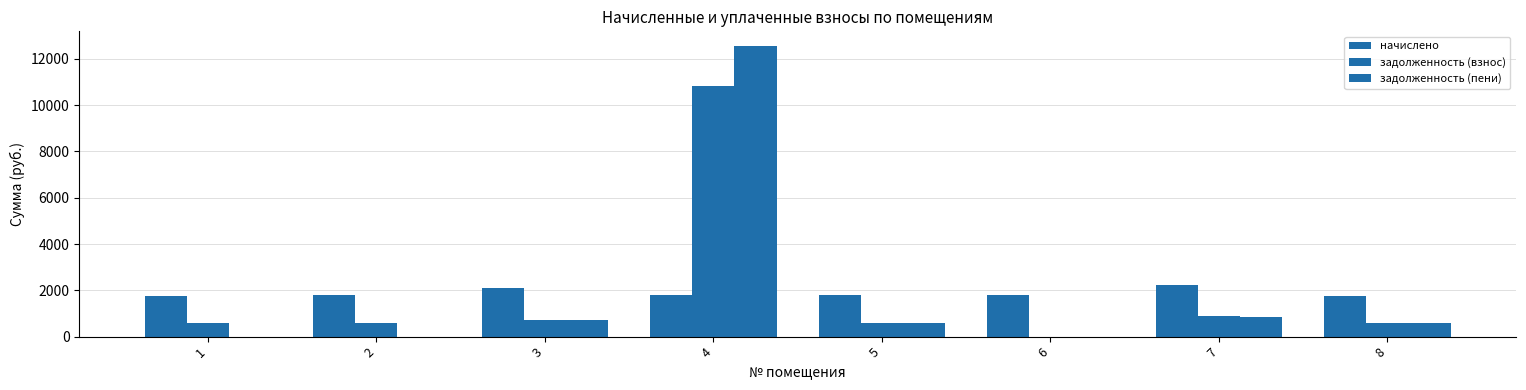

Are the bars grouped side by side (vs. stacked)?

Yes